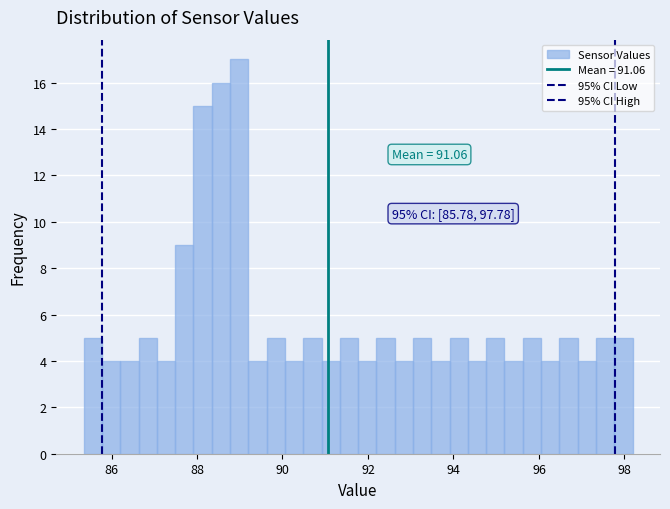

Read against the x-axis, roughly where is the centre of the tallest bar?

89.0